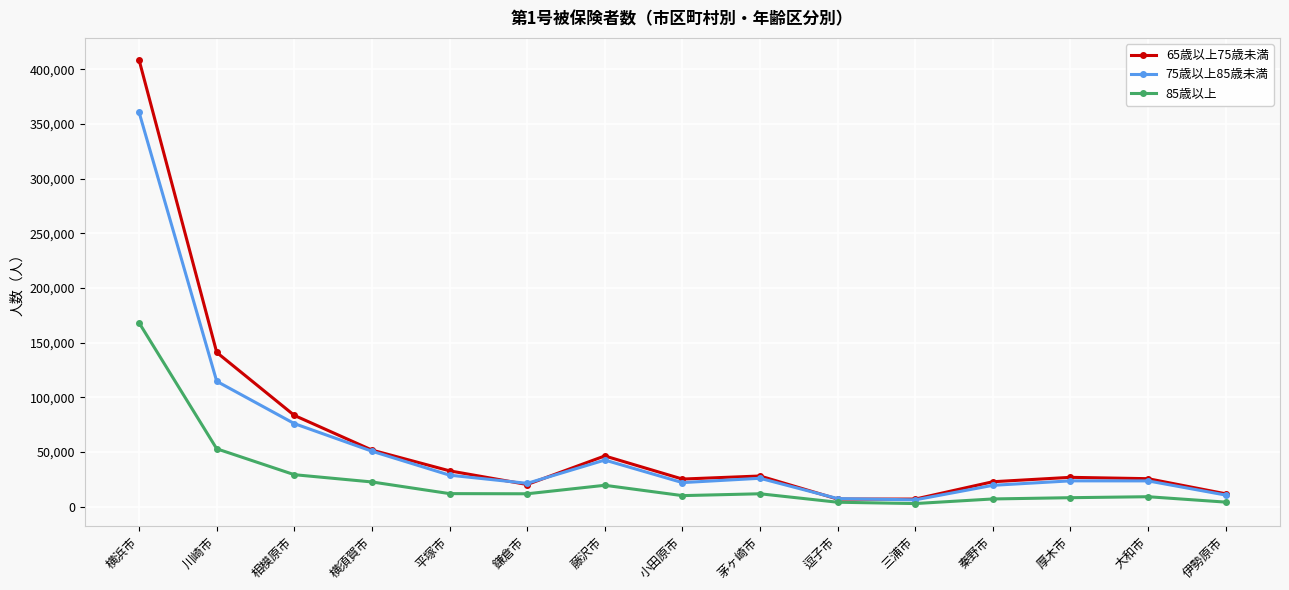

At which category is the sum across all series the highest?

横浜市